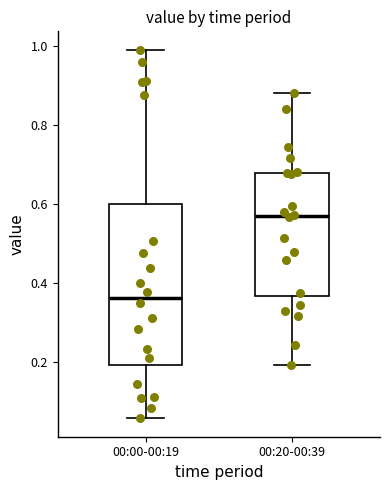

Which box has the highest median line?

00:20-00:39